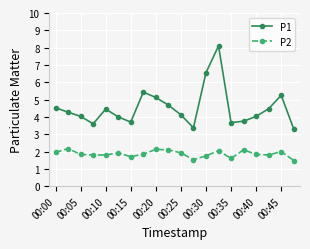

Which series has the widest spread of values?

P1